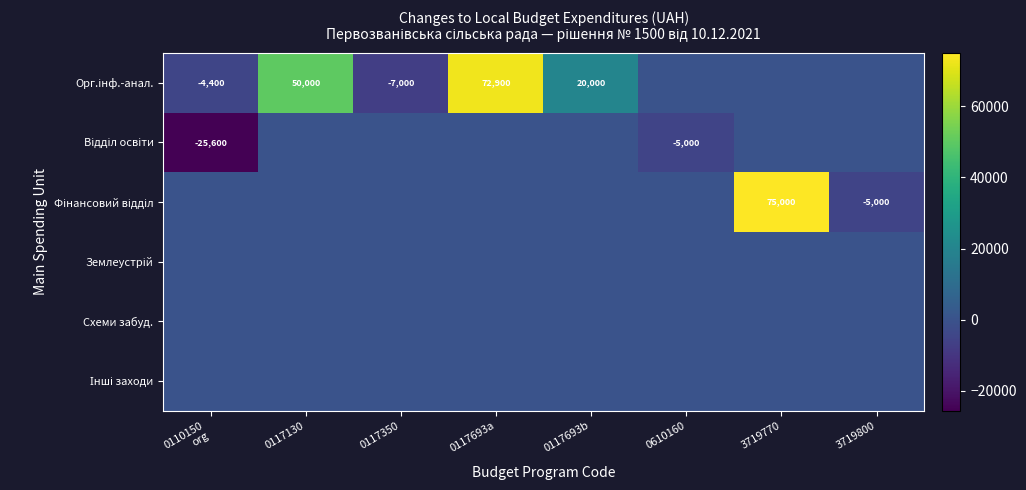

Between 0117693b and 3719770, which is larger?

0117693b